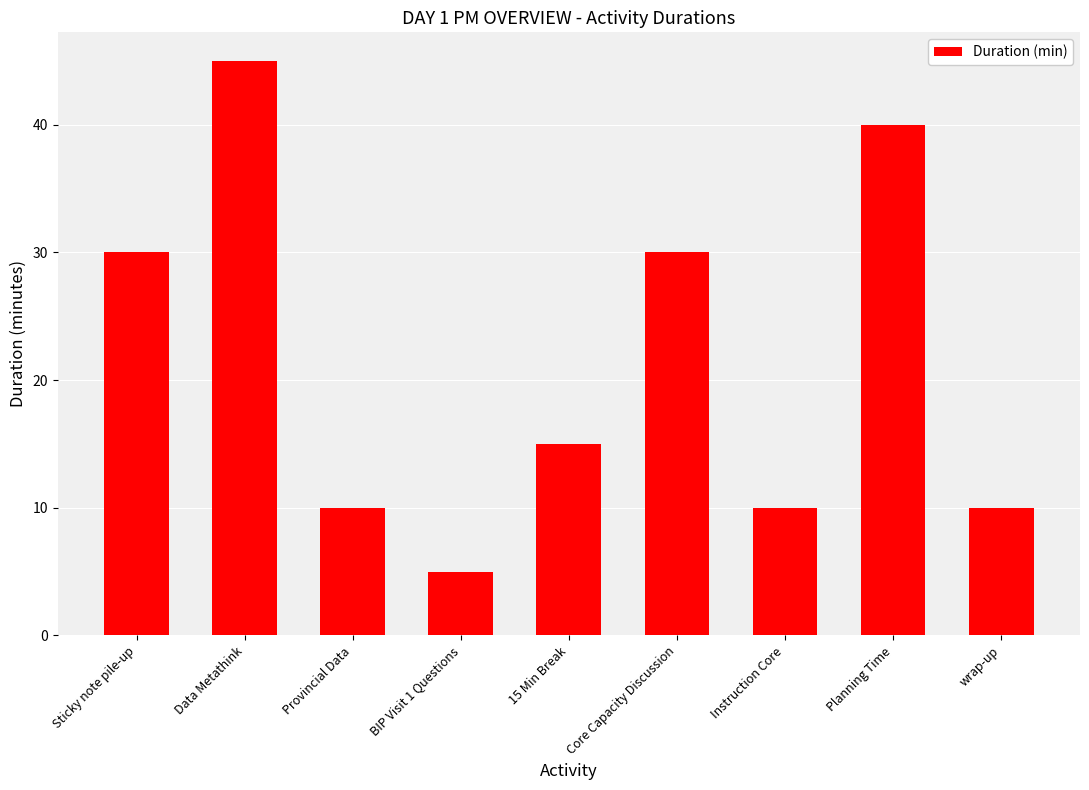

Reading left to right, extract all data points from this chart.

Sticky note pile-up=30	Data Metathink=45	Provincial Data=10	BIP Visit 1 Questions=5	15 Min Break=15	Core Capacity Discussion=30	Instruction Core=10	Planning Time=40	wrap-up=10